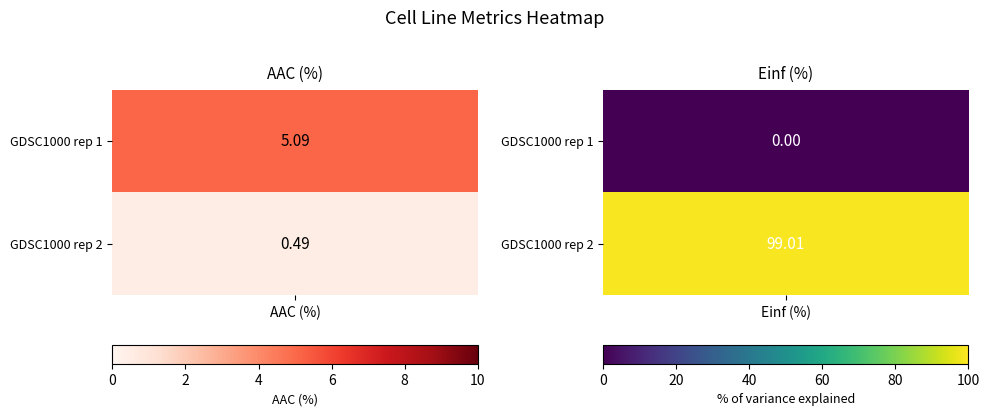

At which category does the chart reach its peak across all series?

Einf (%)